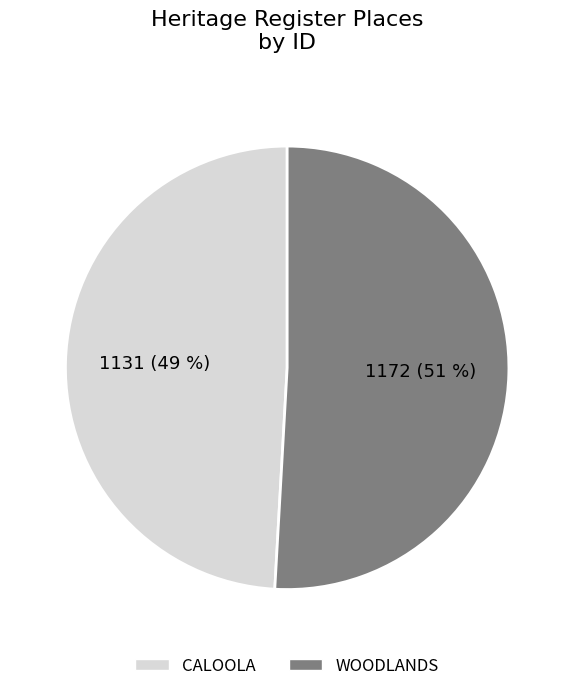

Is the sum of CALOOLA and WOODLANDS greater than half?

Yes